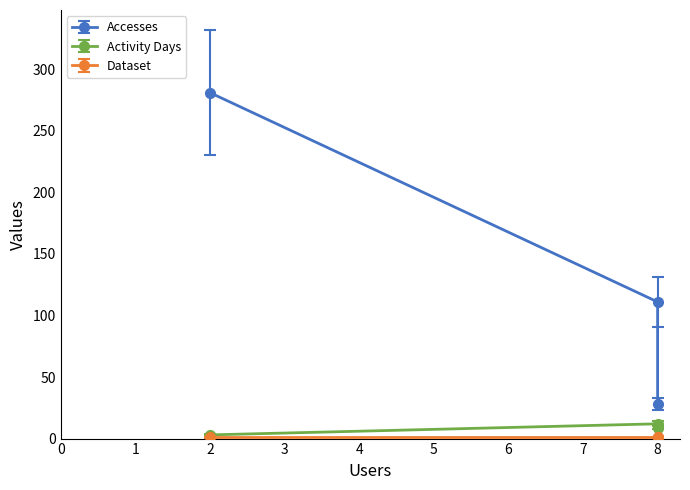

What is the value of the Accesses point at the 2nd from the left?

111